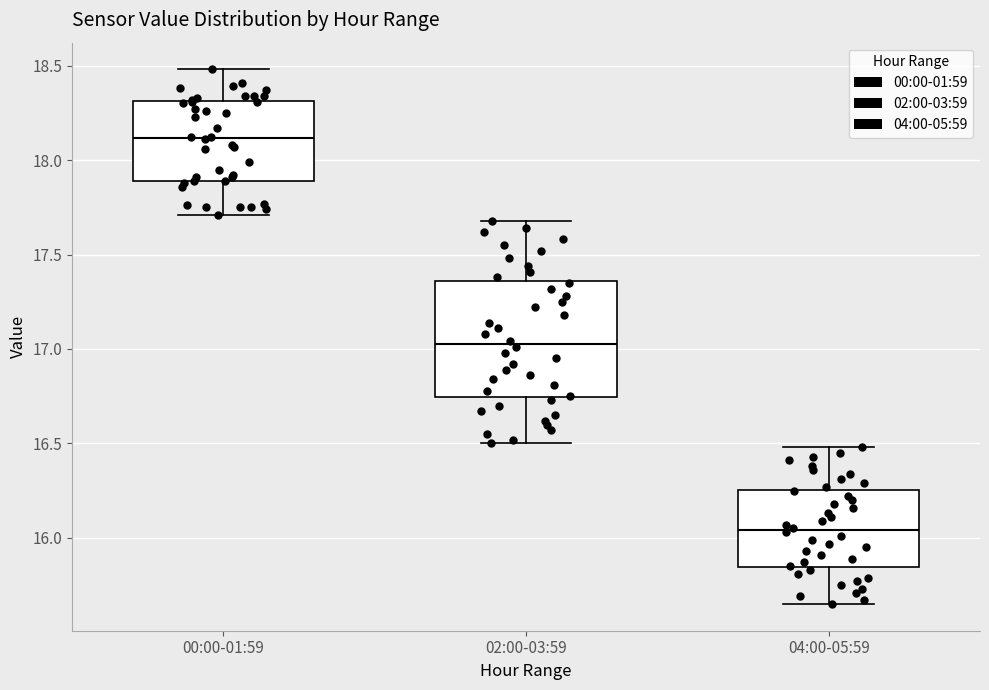

Reading left to right, transcribe this box plot: for each box, give where its median line is, the range the box spans, and where its two whiskers end, as read against the y-axis. The values are not printed on the chart, so give them approximately, as read against the axis.

00:00-01:59: median 18.10, box 17.90 to 18.30, whiskers 17.70 to 18.50
02:00-03:59: median 17.05, box 16.75 to 17.35, whiskers 16.50 to 17.70
04:00-05:59: median 16.05, box 15.85 to 16.25, whiskers 15.65 to 16.50